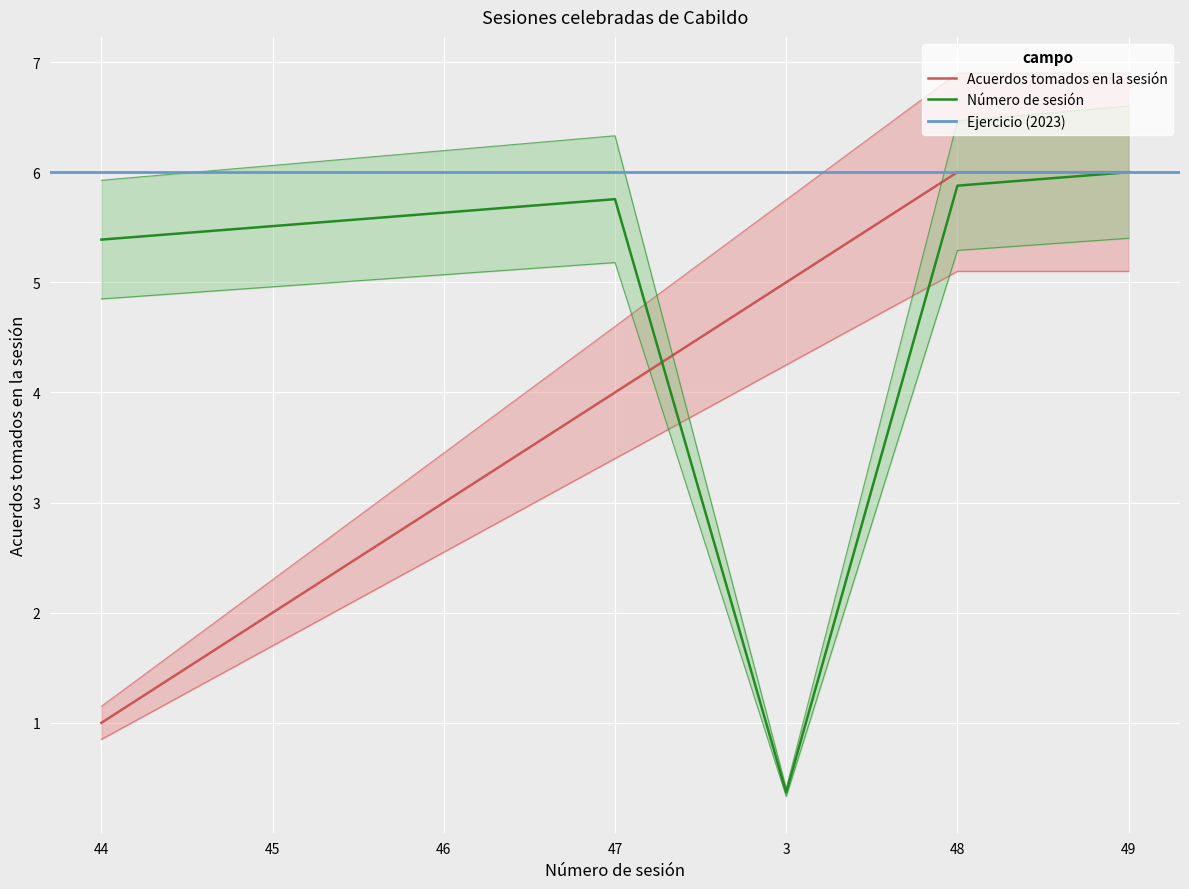

Rank the series by their maximum value, from highest to lowest.

Número de sesión, Acuerdos tomados en la sesión